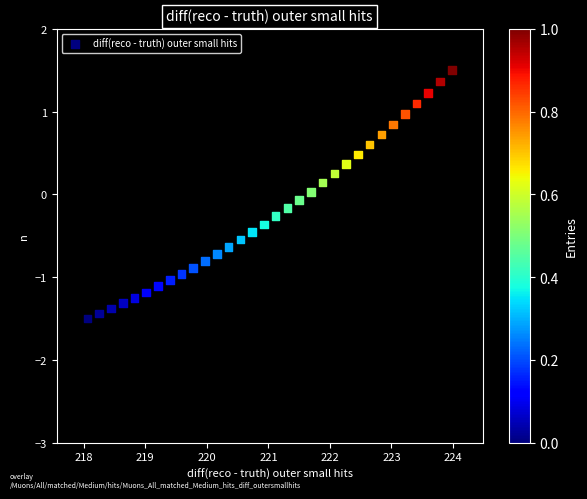

What is the range of Y values (max minus min)?

3.0